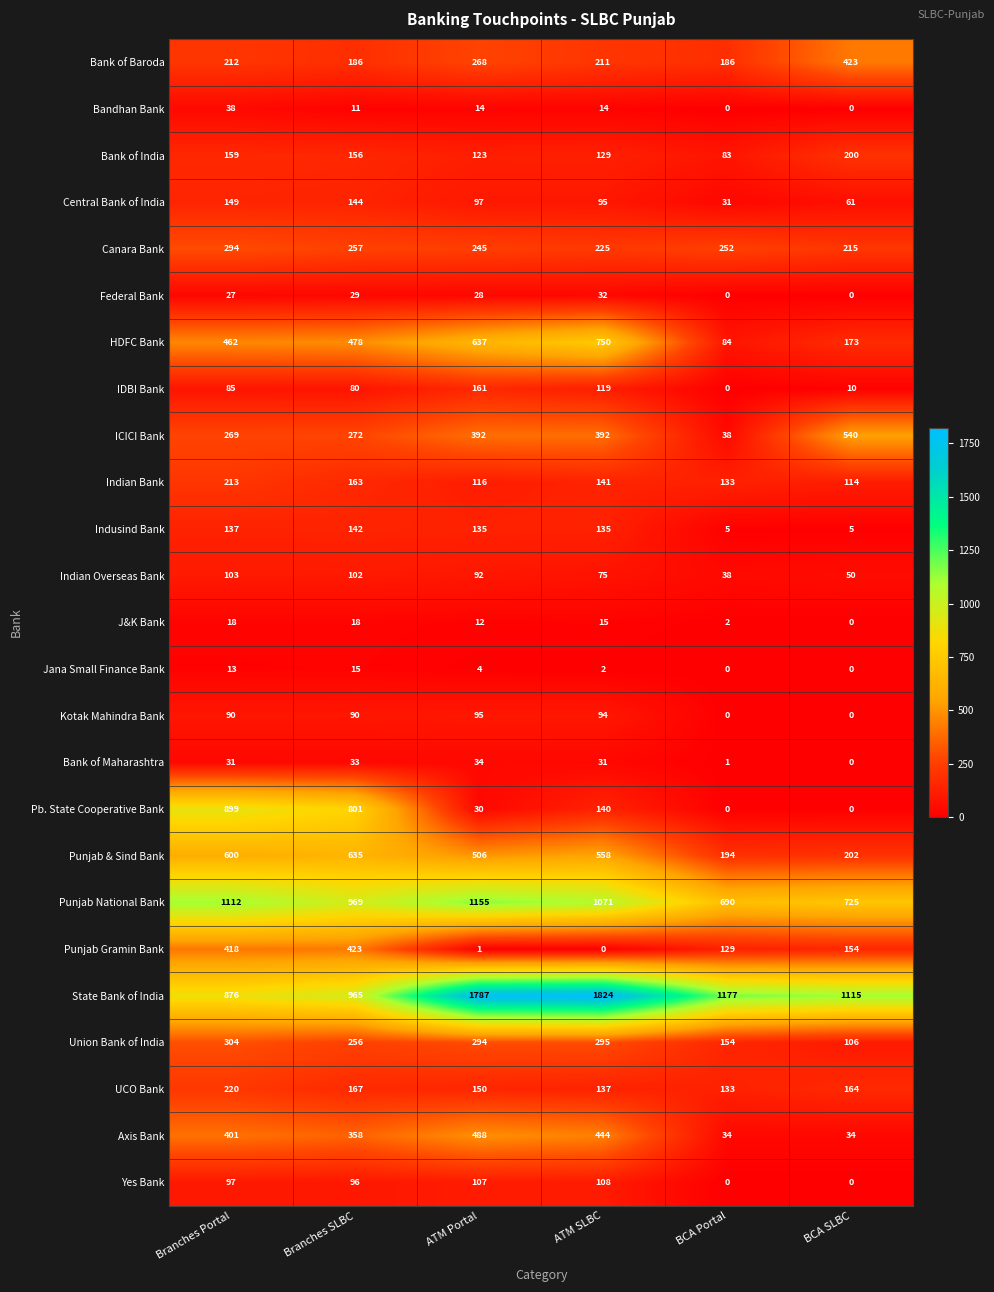

Which series has the largest range (max minus min)?

State Bank of India